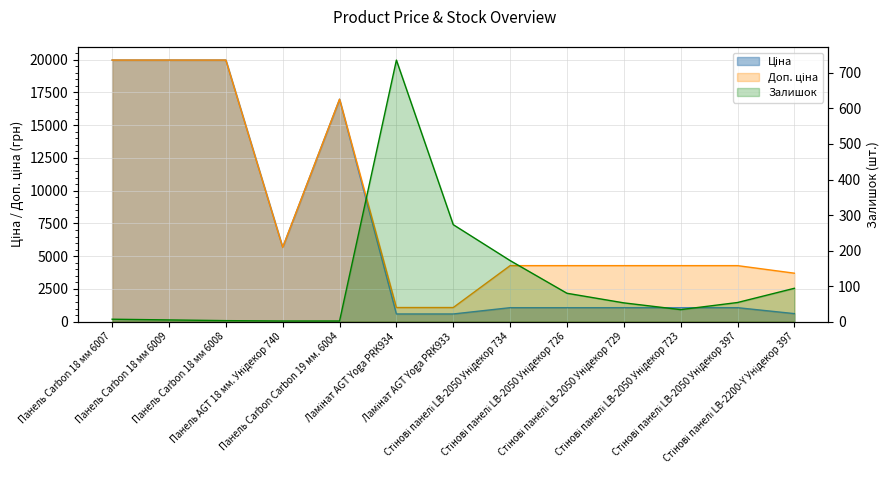

Reading right to left, transcribe all the data shown in this chart.

Ціна: 617.0	1069.8	1069.8	1069.8	1069.8	1069.8	589.9	589.9	16976.3	5673.8	19964.2	19964.2	19964.2
Доп. ціна: 3701.9	4279.1	4279.1	4279.1	4279.1	4279.1	1081.7	1081.7	16976.3	5673.8	19964.2	19964.2	19964.2
Залишок: 94.0	54.0	34.0	53.0	80.0	172.0	273.0	736.0	2.0	2.0	3.0	5.0	7.0